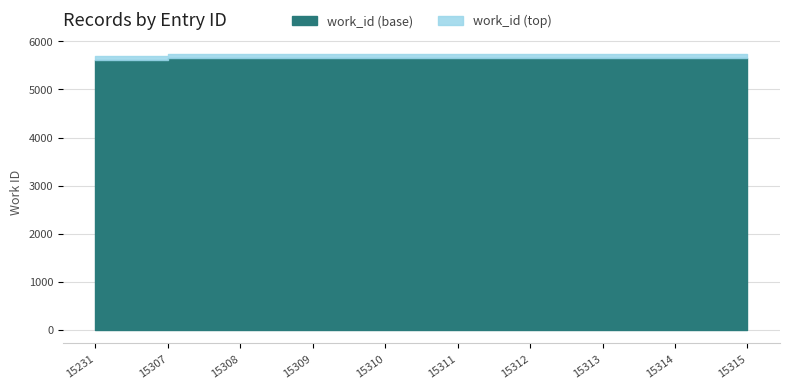

Count the number of categories in the chart.

10